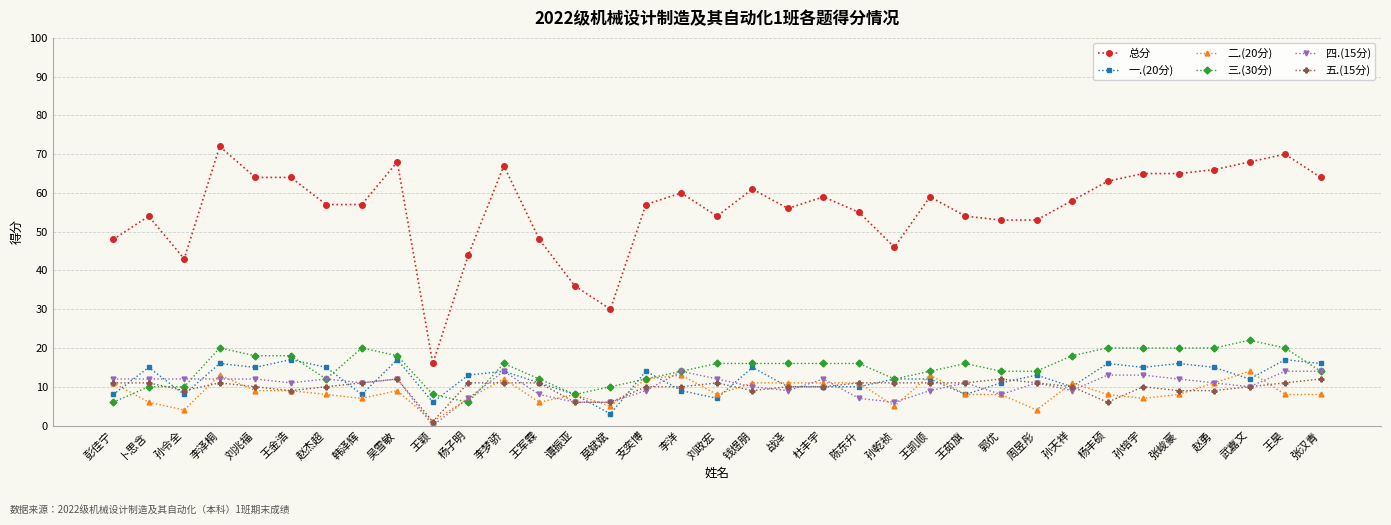

At which category does 五.(15分) reach its first local valley?

孙令全